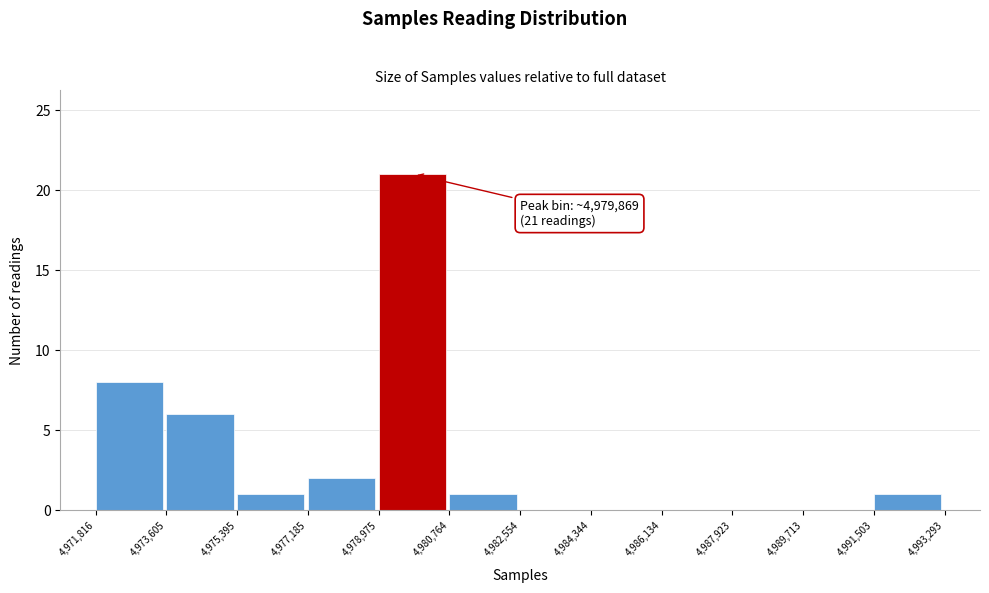

Which range on the x-axis has the tallest bar?

4,978,975 to 4,980,764